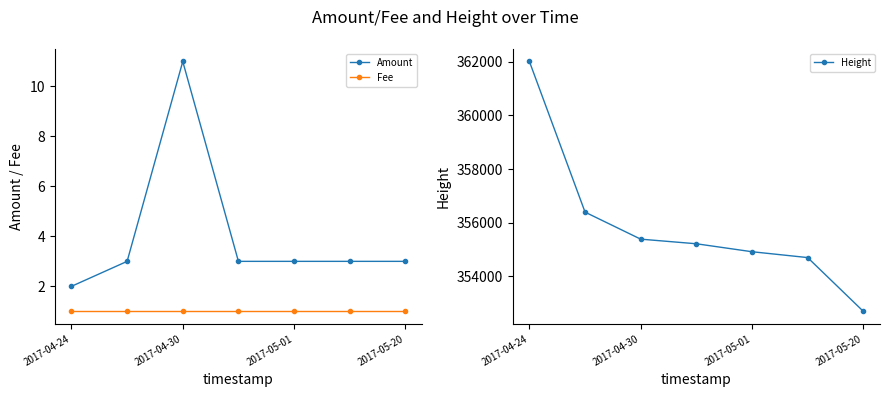

True or false: Amount has a value of 3 at 2017-05-01.

True